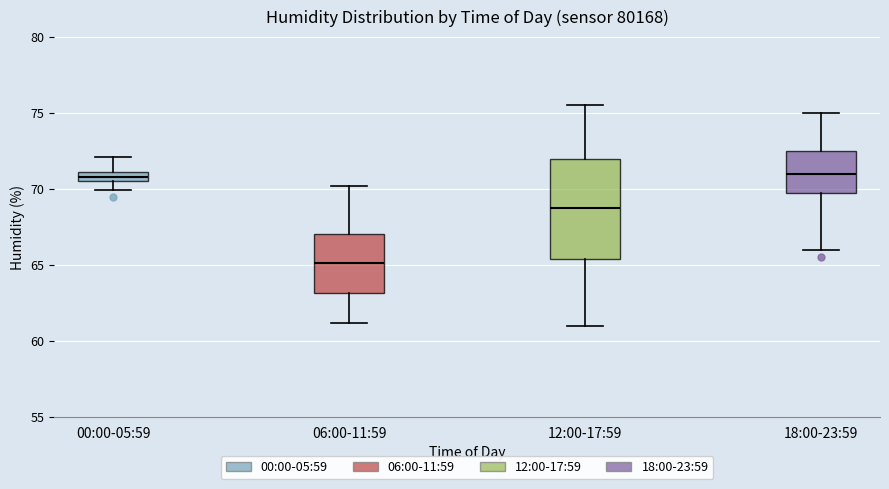

Which box is the tallest, from its lower edge to its upper edge?

12:00-17:59